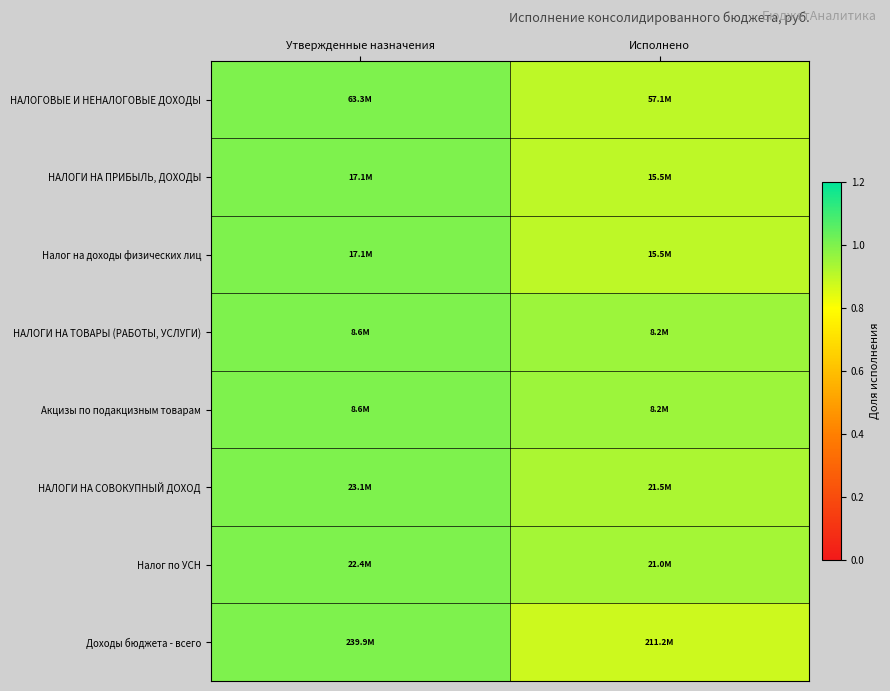

Reading left to right, extract all data points from this chart.

НАЛОГОВЫЕ И НЕНАЛОГОВЫЕ ДОХОДЫ: Утвержденные назначения=1.0	Исполнено=0.9
НАЛОГИ НА ПРИБЫЛЬ, ДОХОДЫ: Утвержденные назначения=1.0	Исполнено=0.9
Налог на доходы физических лиц: Утвержденные назначения=1.0	Исполнено=0.9
НАЛОГИ НА ТОВАРЫ (РАБОТЫ, УСЛУГИ): Утвержденные назначения=1.0	Исполнено=1.0
Акцизы по подакцизным товарам: Утвержденные назначения=1.0	Исполнено=1.0
НАЛОГИ НА СОВОКУПНЫЙ ДОХОД: Утвержденные назначения=1.0	Исполнено=0.9
Налог по УСН: Утвержденные назначения=1.0	Исполнено=0.9
Доходы бюджета - всего: Утвержденные назначения=1.0	Исполнено=0.9